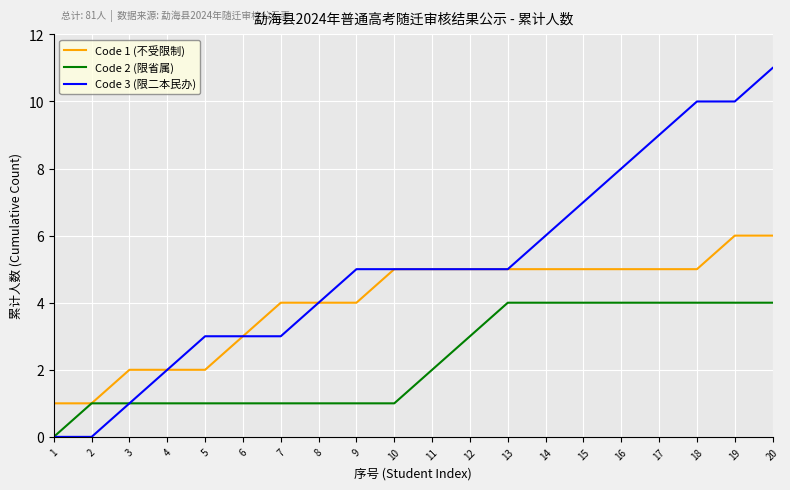

Which series changed the most between 2 and 6?

Code 3 (限二本民办)